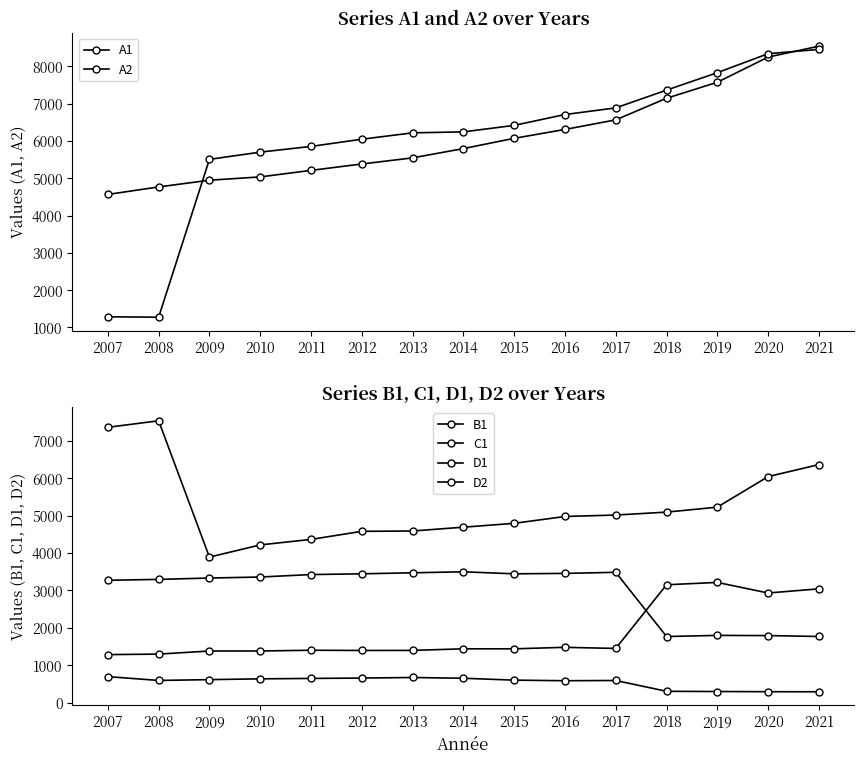

Is the value of B1 at 2021 greater than the value of D2 at 2012?

Yes